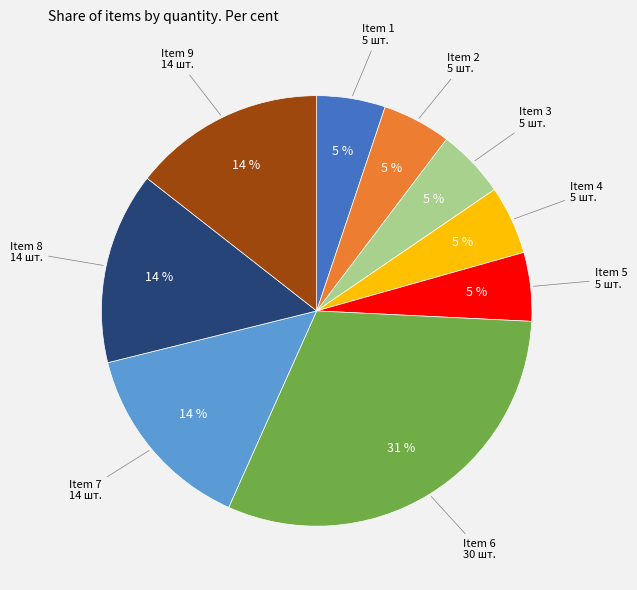

Does any single category account for the majority?

No